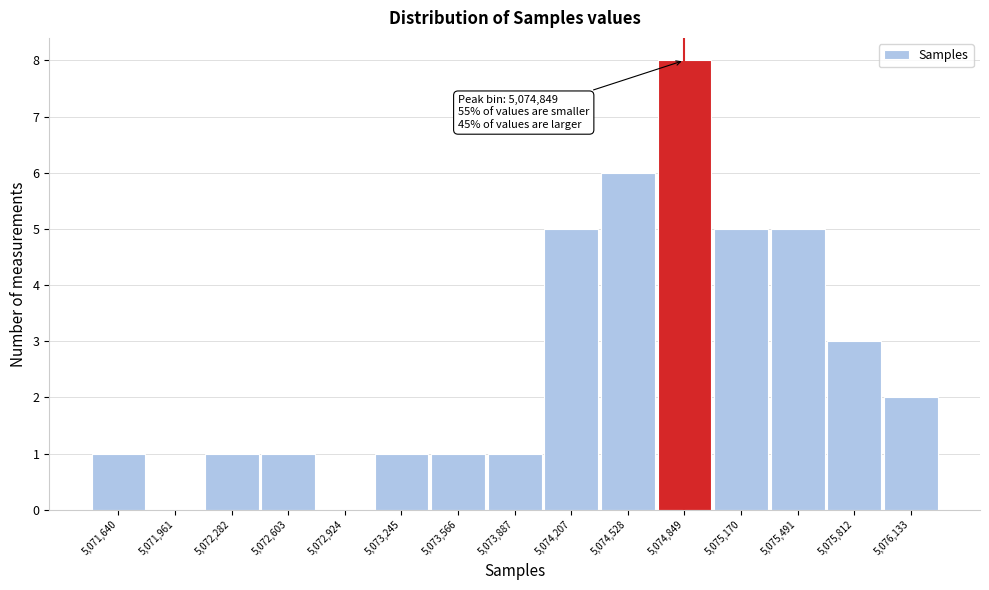

Over which range of the x-axis is the bar tallest?

5074700 to 5075000